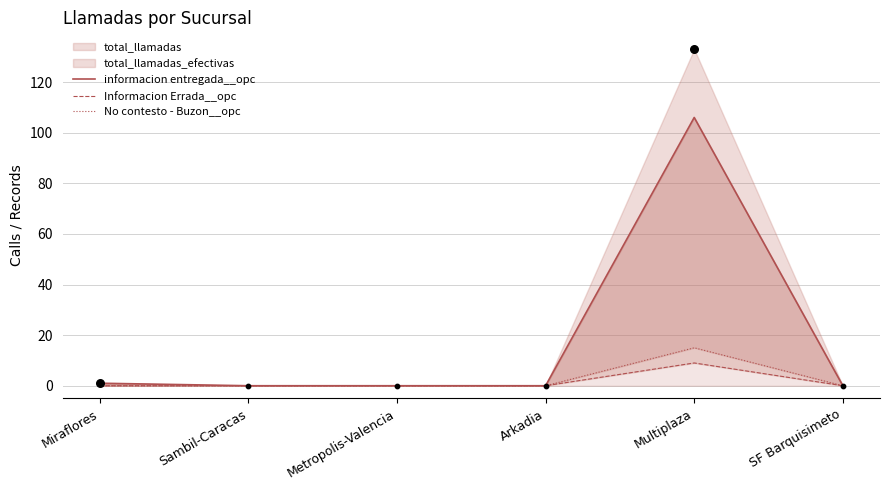

At which category is the sum across all series the highest?

Multiplaza